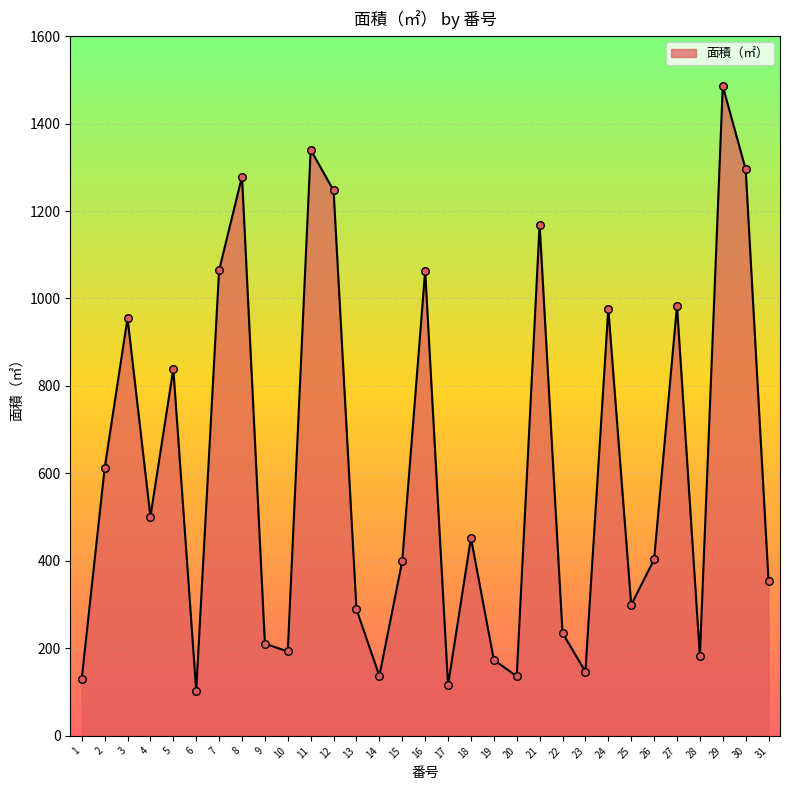

What is the change in value from 4 to 13?

-211.9